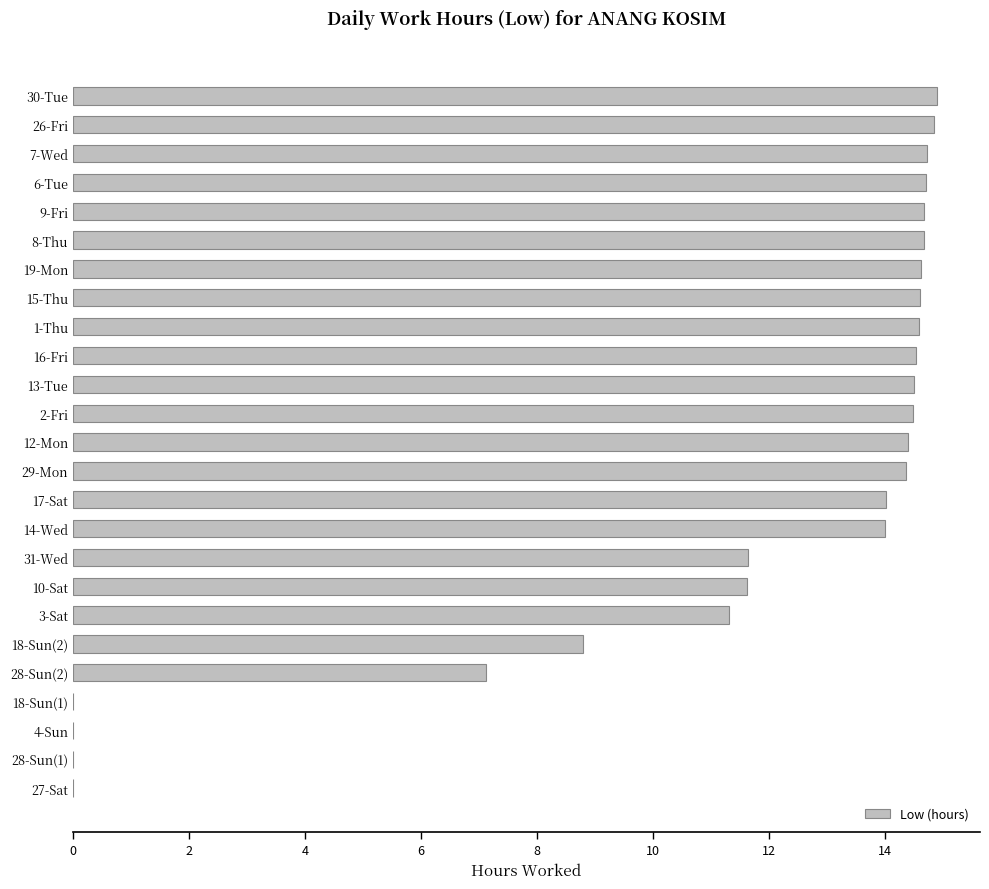

The chart shows a value of 3.9 at 10-Sat. True or false?

False